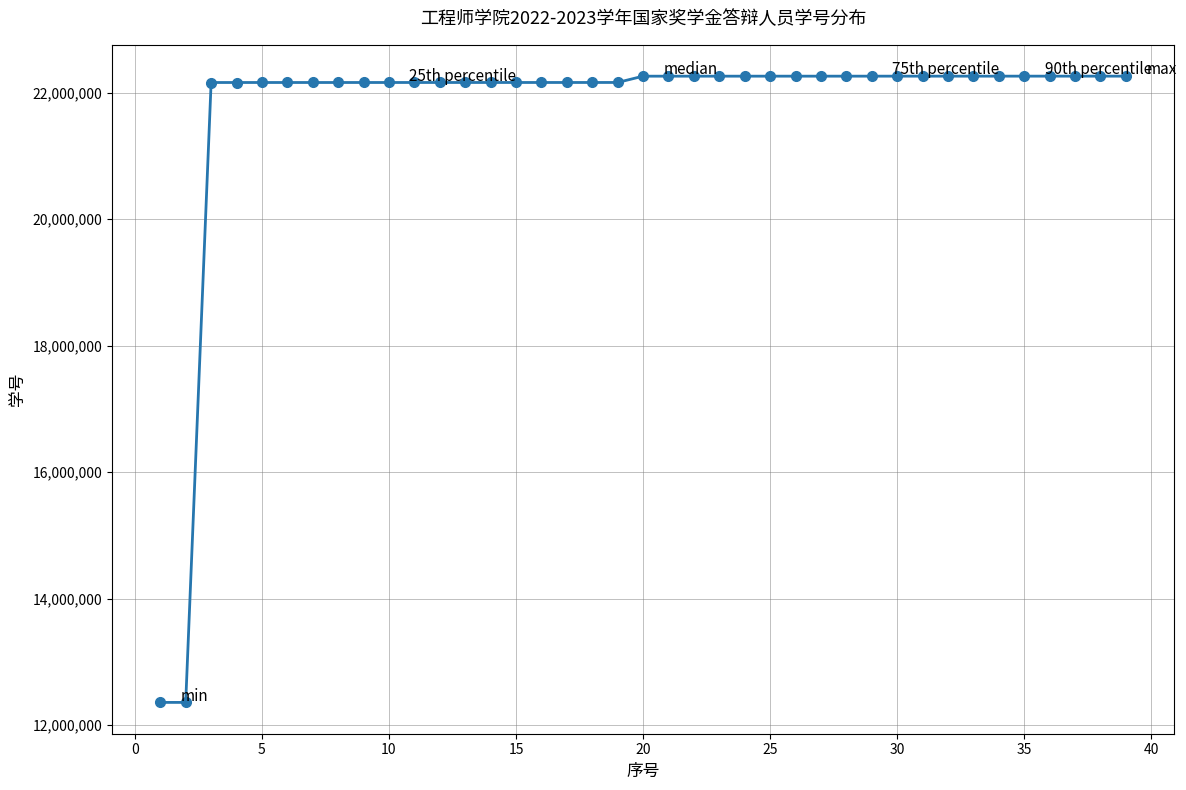

What is the difference between the maximum and minimum values?

9900495